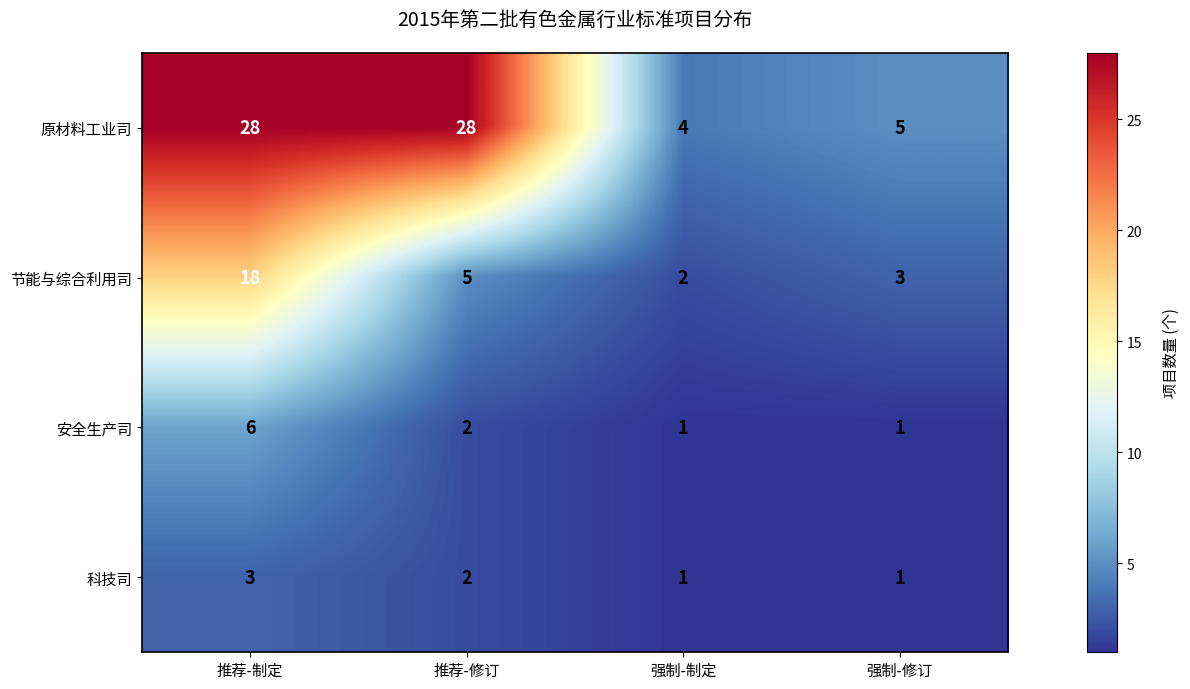

What is the maximum value shown in the chart?

28